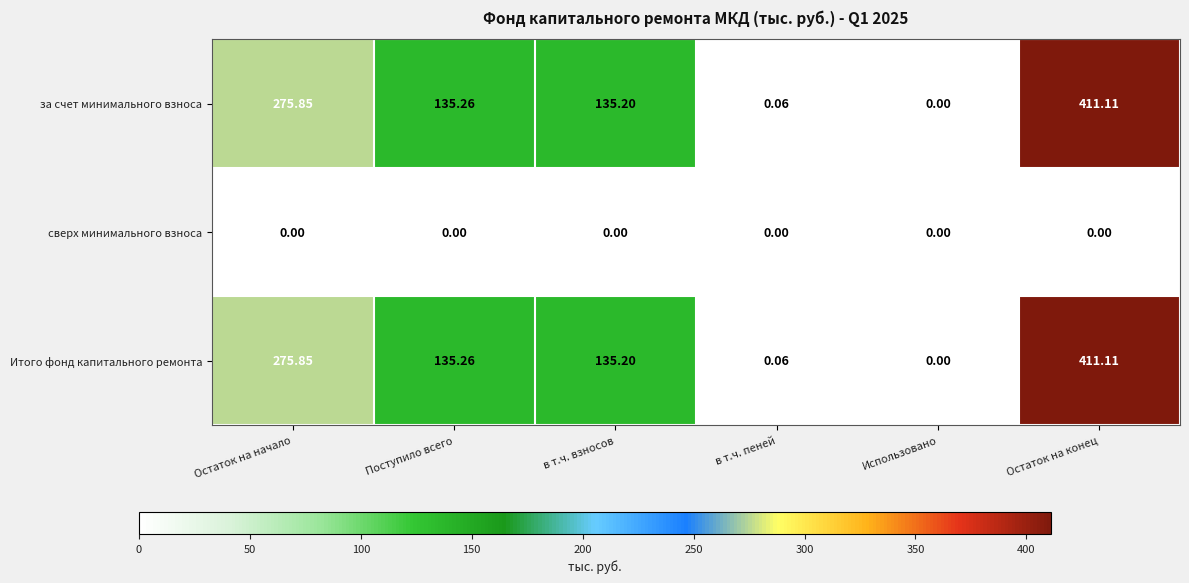

At which label does за счет минимального взноса reach its peak?

Остаток на конец